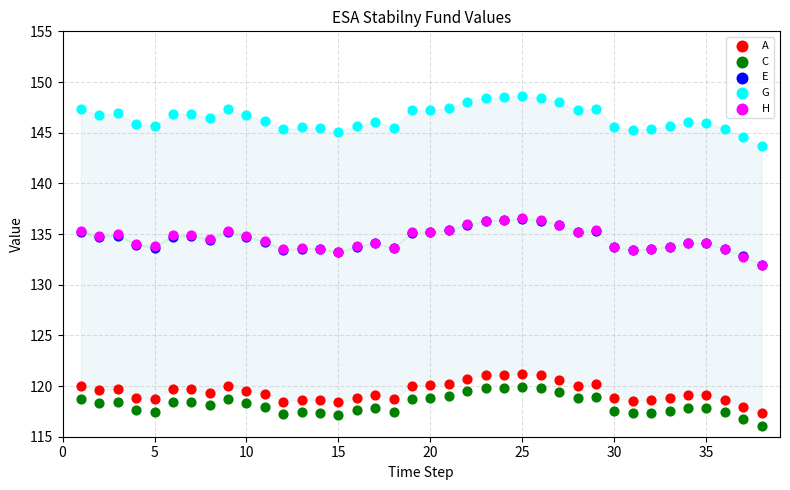

Which series reaches the maximum Y coordinate?

G